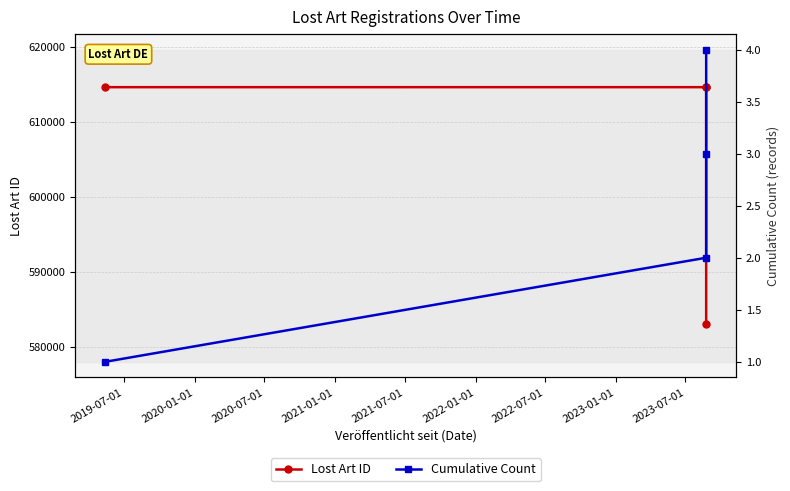

What is the spread (max minus min) of values at 2019-07-01?

614624